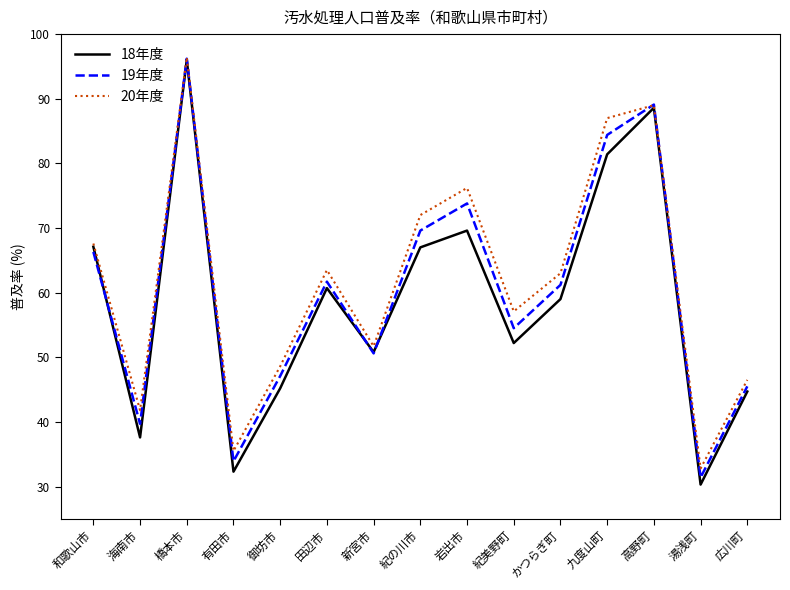

How many interior local peaks does the 19年度 series have?

4